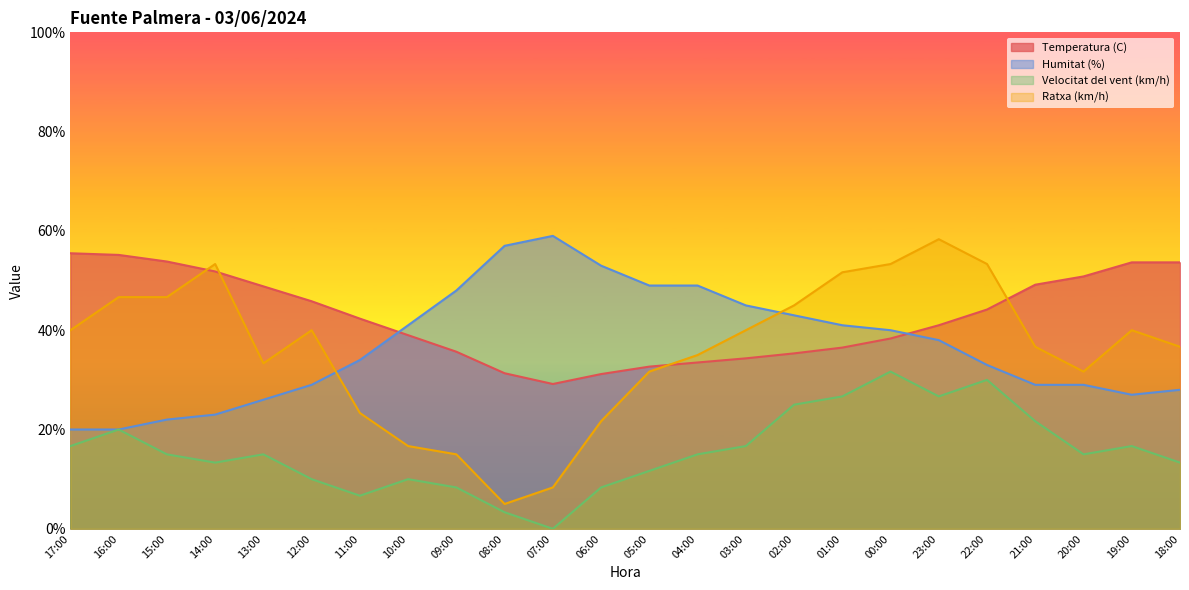

How many series are shown in this chart?

4